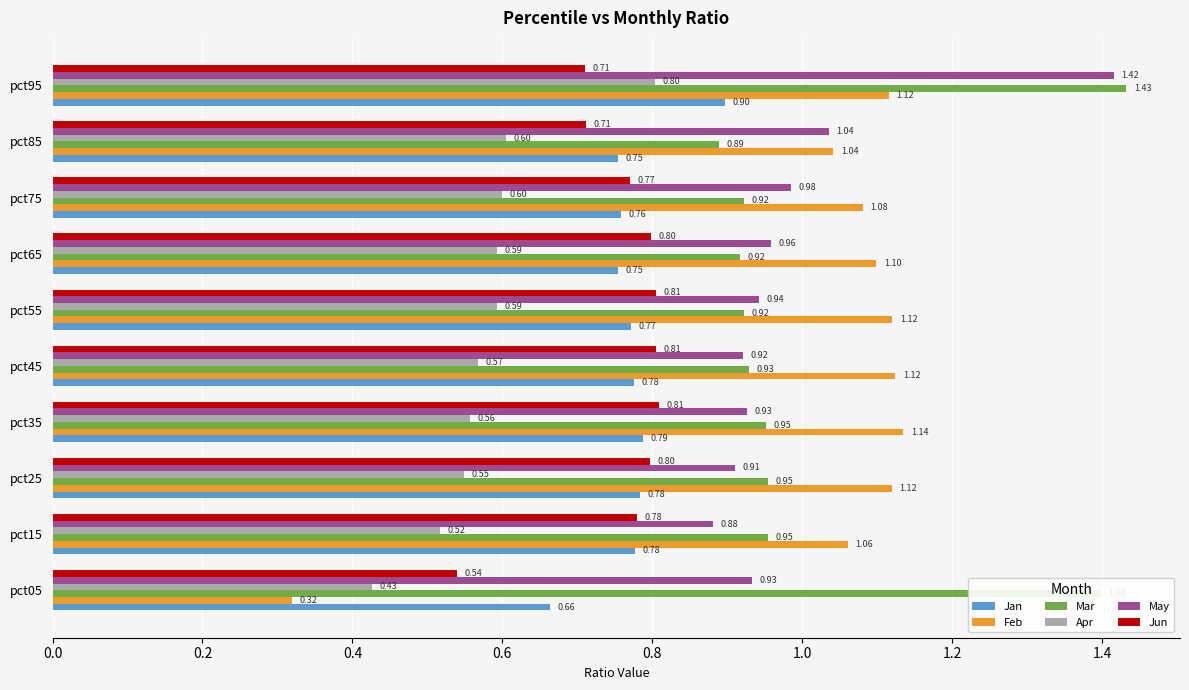

What is the sum of all Jun values?

7.5